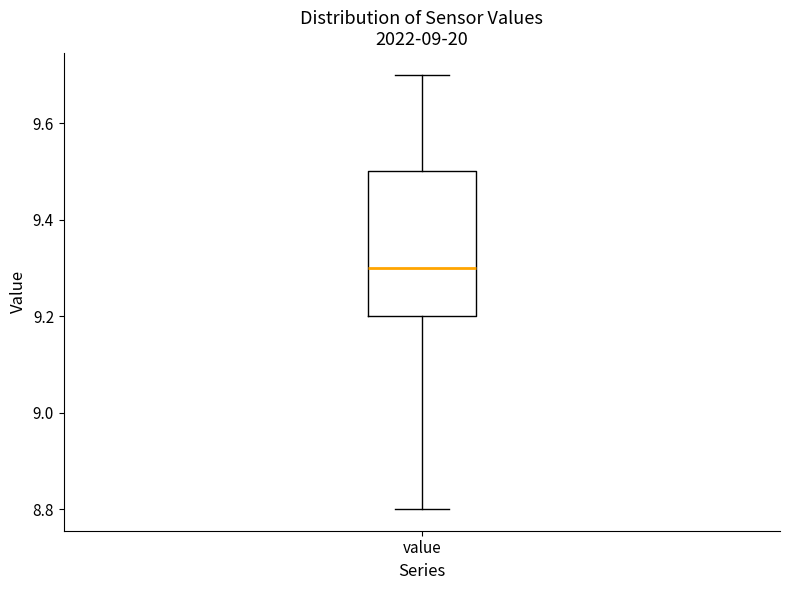

Read this box plot against the y-axis: the position of the median line, the range covered by the box, and the ends of both whiskers. The values are not printed on the chart, so give them approximately, as read against the axis.

median 9.3, box 9.2 to 9.5, whiskers 8.8 to 9.7